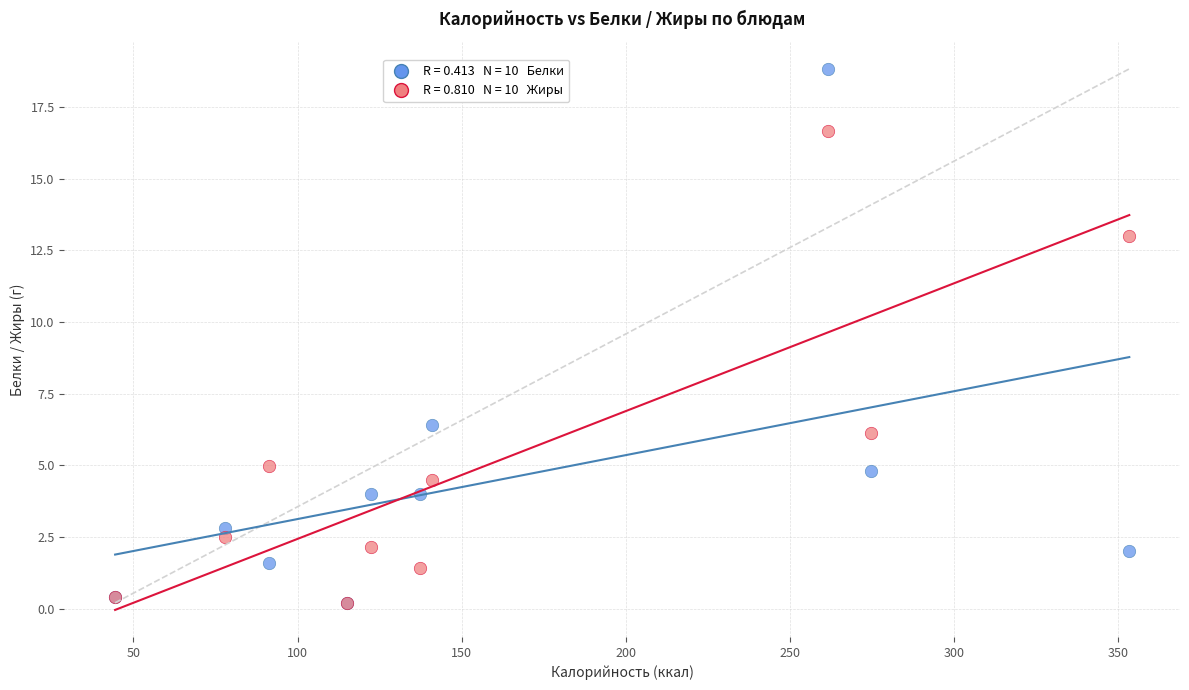

Across all series, what Y value is closest to 9?

6.4